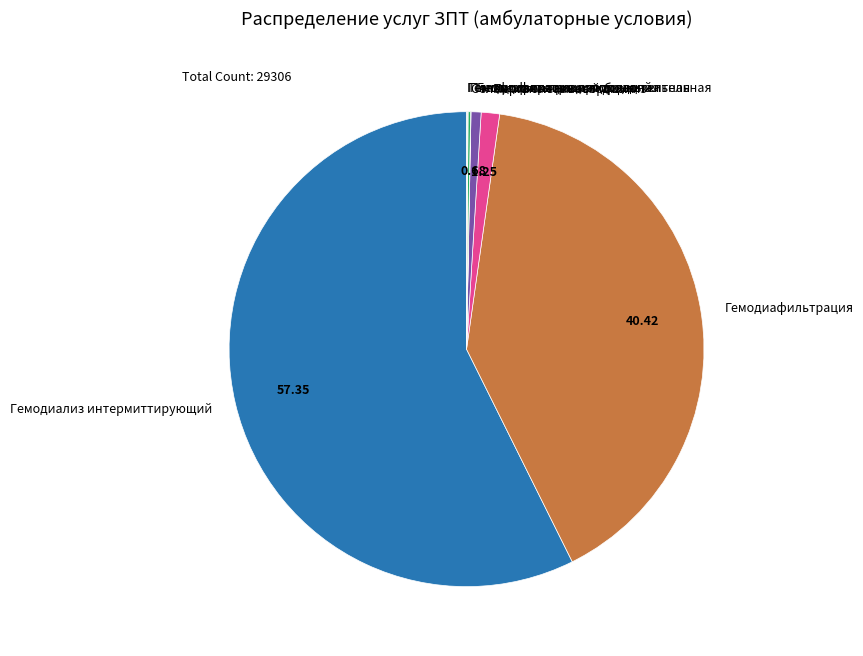

True or false: Гемодиализ низкопоточный accounts for 11% of the total.

False